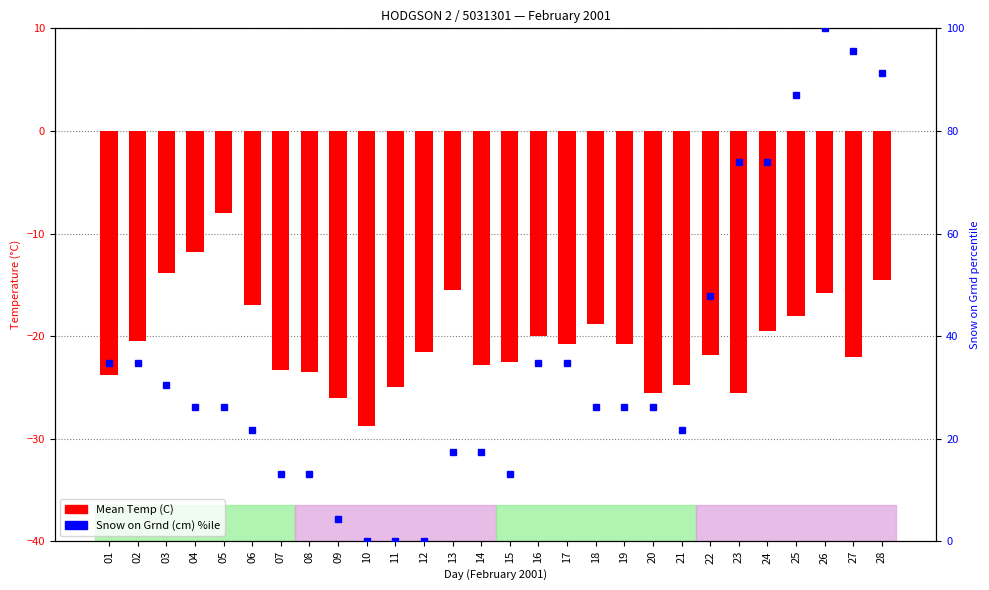

Where is Snow on Grnd (cm) percentile nearest to the value 50?

22